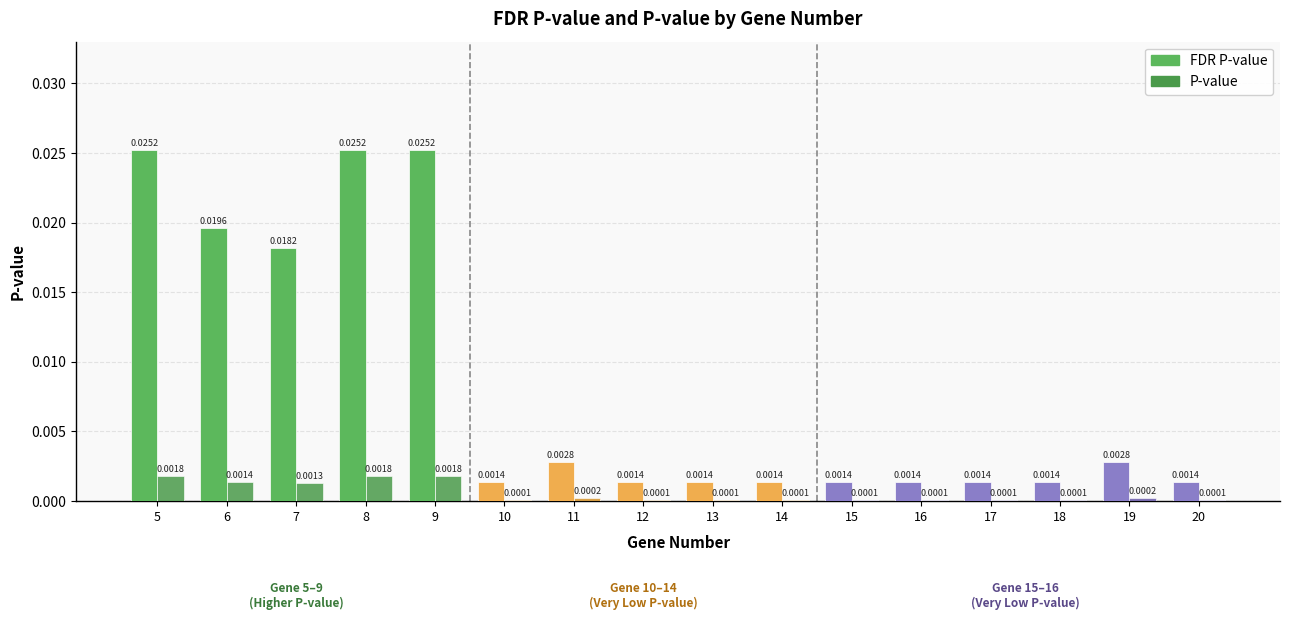

The value of FDR P-value at 18 is 0.0. True or false?

False